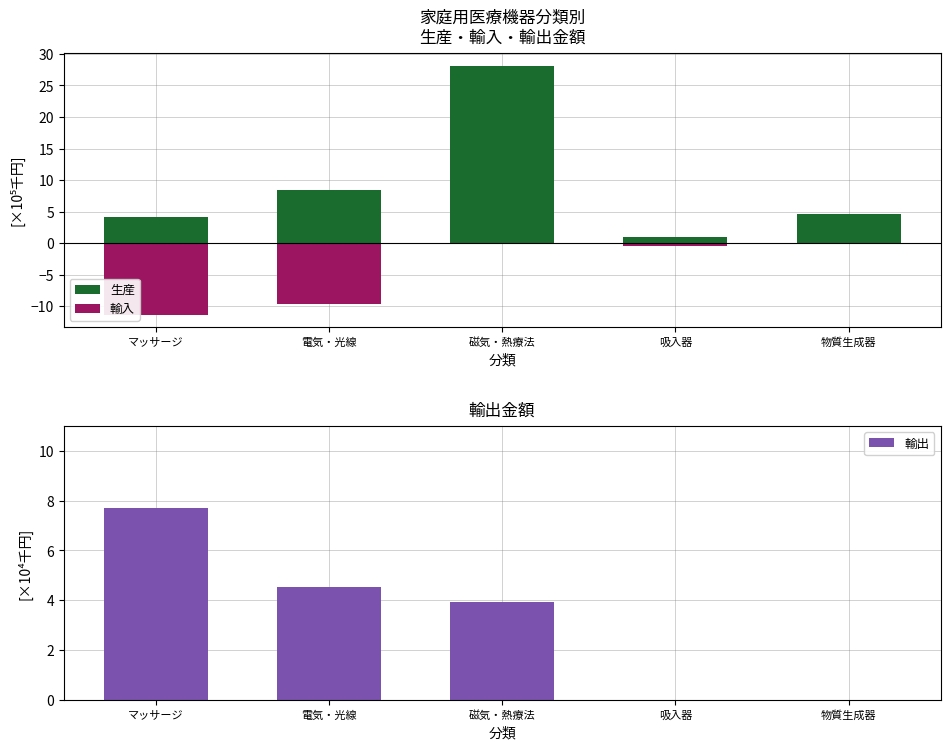

Which has a higher value, 磁気・熱療法 or 電気・光線?

磁気・熱療法